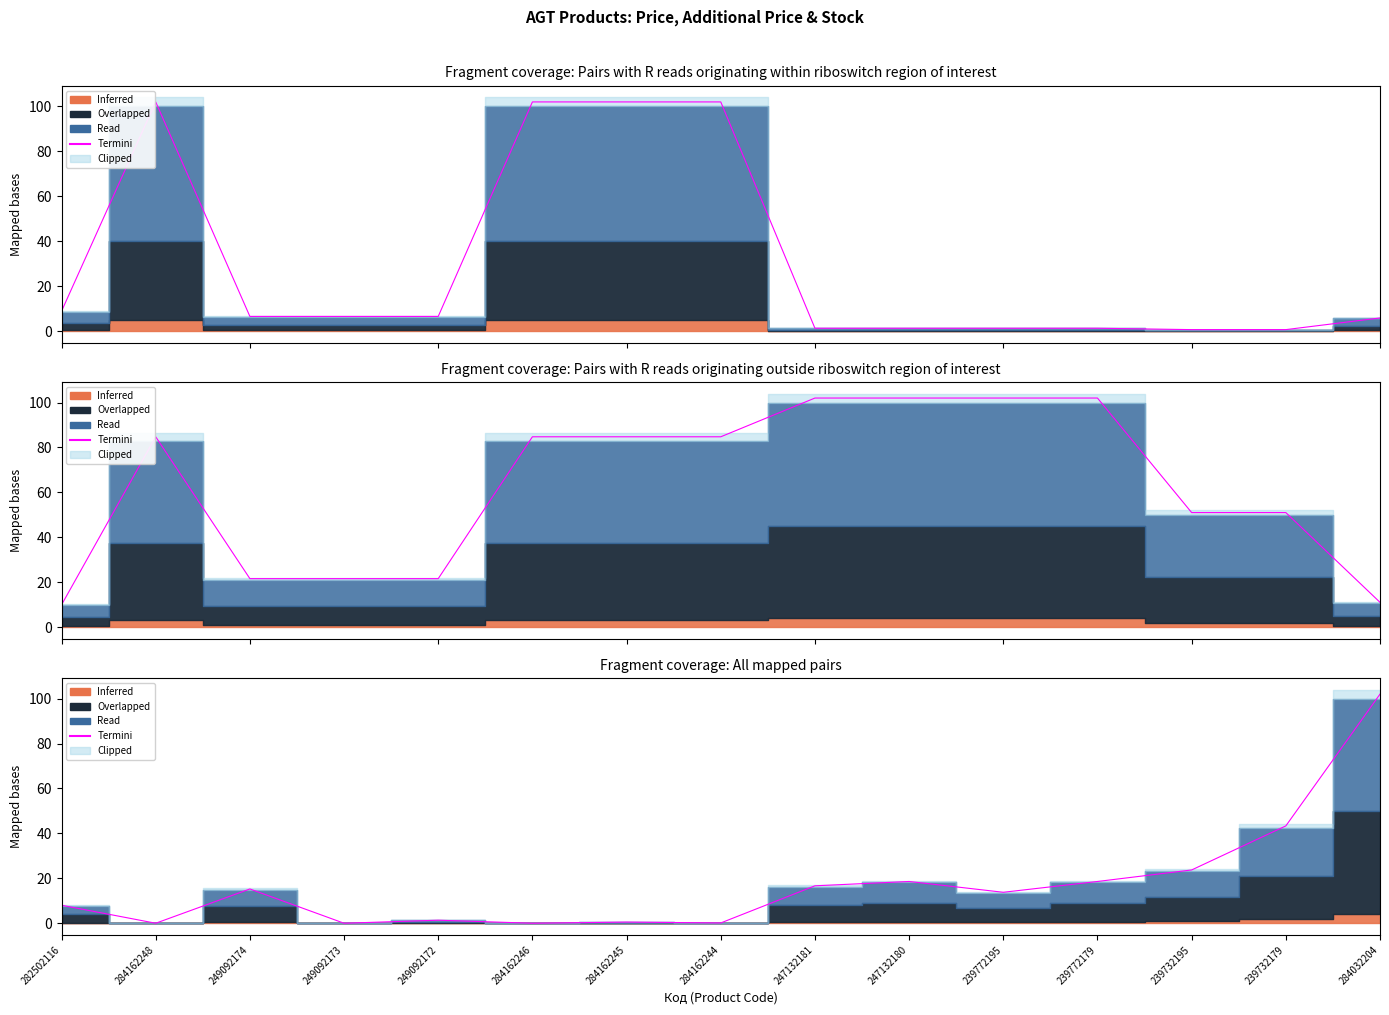

How many points are higher than both their immediate neighbors (excluding endpoints)?

4